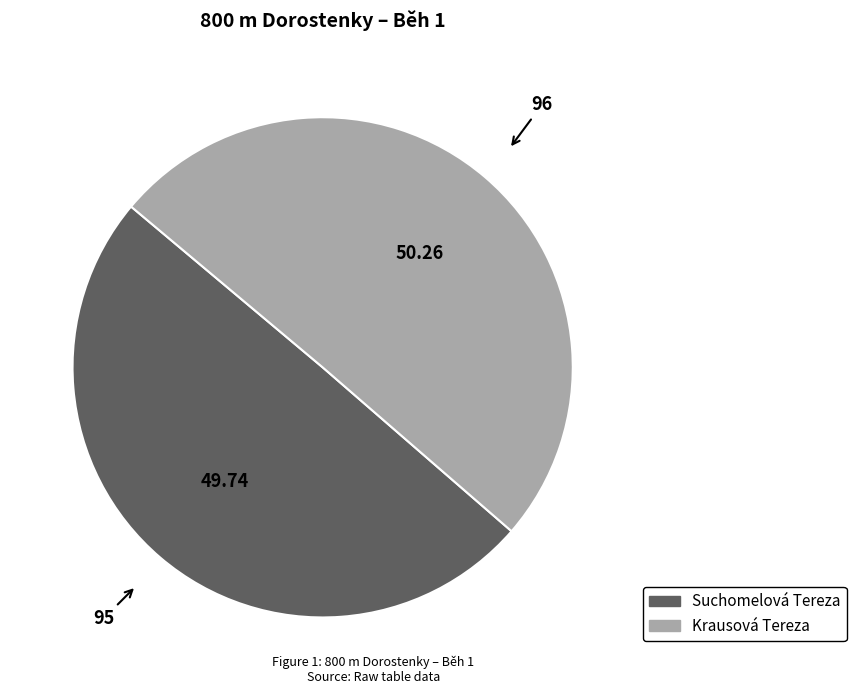

Is the sum of Krausová Tereza and Suchomelová Tereza greater than half?

Yes